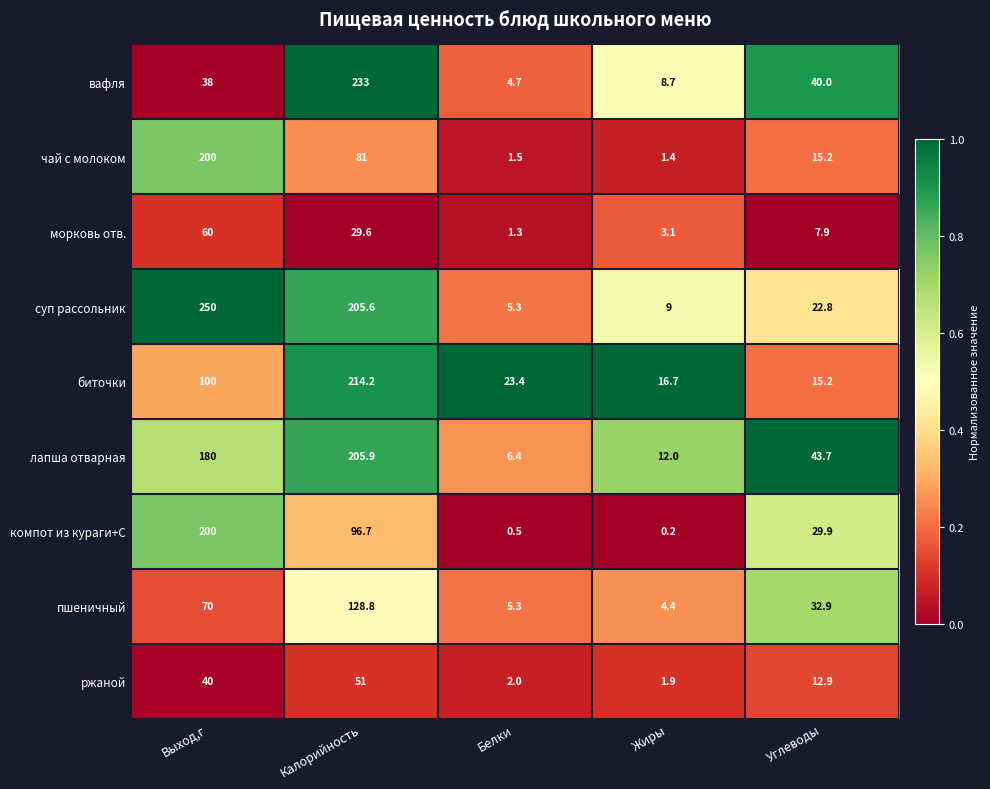

At which label is вафля closest to 118?

Углеводы